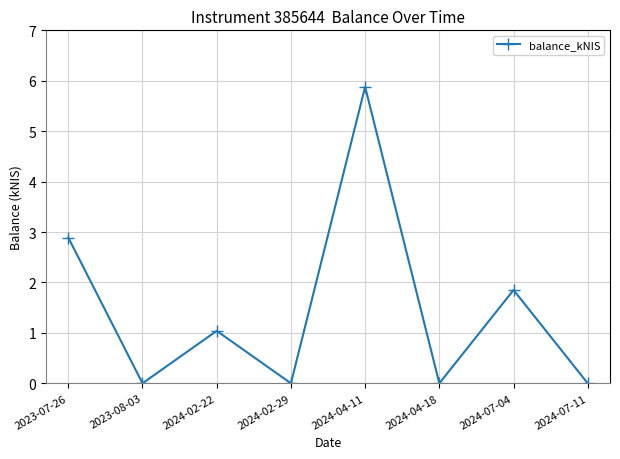

Where is the first local minimum?

2023-08-03